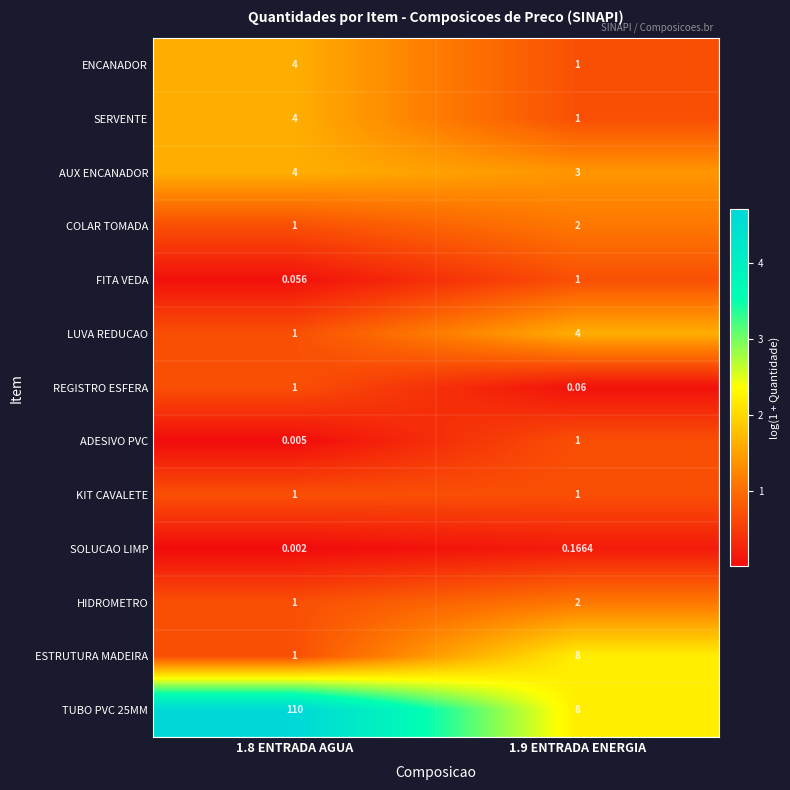

Is the value of HIDROMETRO at 1.8 ENTRADA AGUA greater than the value of TUBO PVC 25MM at 1.9 ENTRADA ENERGIA?

No